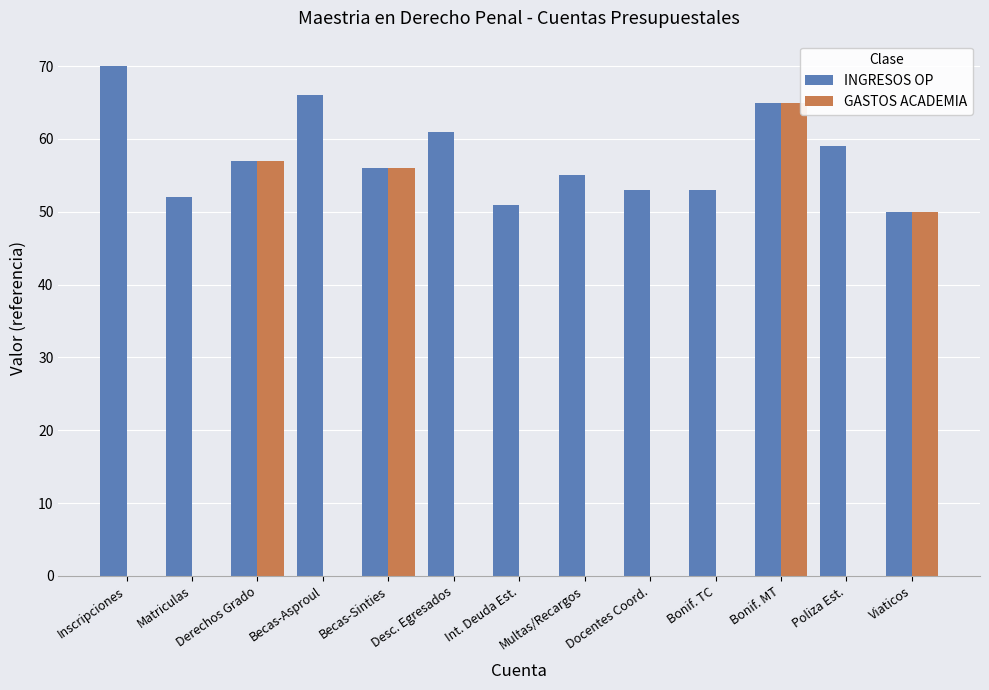

Does the chart contain stacked bars?

No